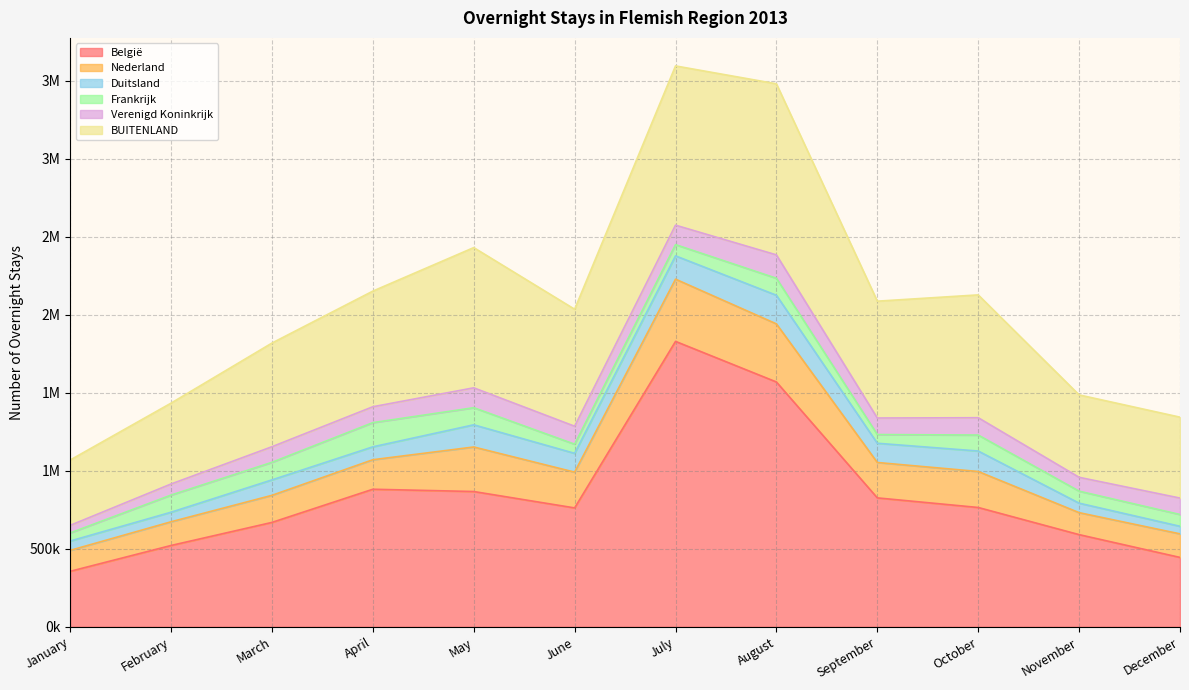

Reading right to left, list all the values displayed in this chart.

België: December=444337	November=590398	October=764341	September=825822	August=1568490	July=1828580	June=761544	May=866579	April=881206	March=668635	February=520842	January=355288
Nederland: December=150993	November=140815	October=230607	September=226798	August=372173	July=398604	June=229196	May=285375	April=189091	March=173496	February=151875	January=134200
Duitsland: December=48511	November=60764	October=131105	September=123183	August=183383	July=149341	June=120492	May=142013	April=82635	March=98935	February=61214	January=59924
Frankrijk: December=75502	November=76939	October=102382	September=55940	August=108866	July=72011	June=58530	May=109650	April=155073	March=112638	February=109877	January=51737
Verenigd Koninkrijk: December=105190	November=88706	October=111008	September=105892	August=149825	July=124656	June=115090	May=127402	April=101695	March=99798	February=70936	January=48478
BUITENLAND: December=518559	November=528024	October=787091	September=748639	August=1096239	July=1020378	June=749691	May=898480	April=740980	March=664334	February=518224	January=418729